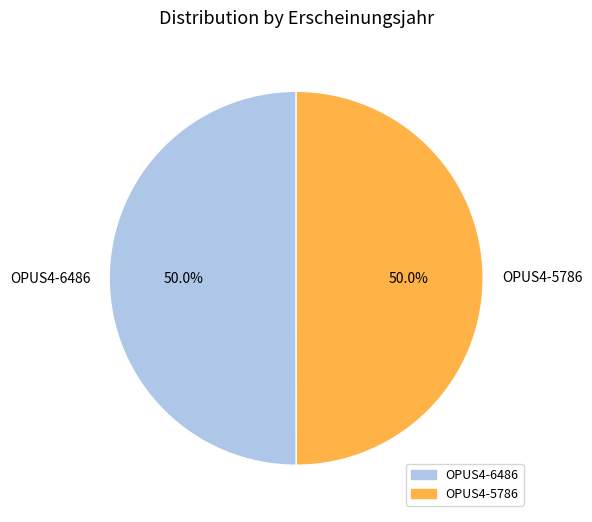

What is the ratio of the value at OPUS4-6486 to the value at OPUS4-5786?

1.0